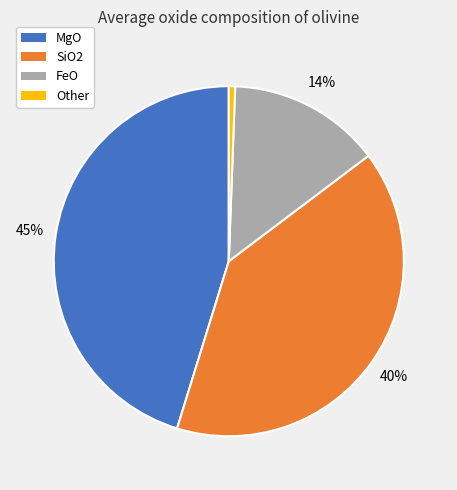

Is MgO the majority of the pie?

No